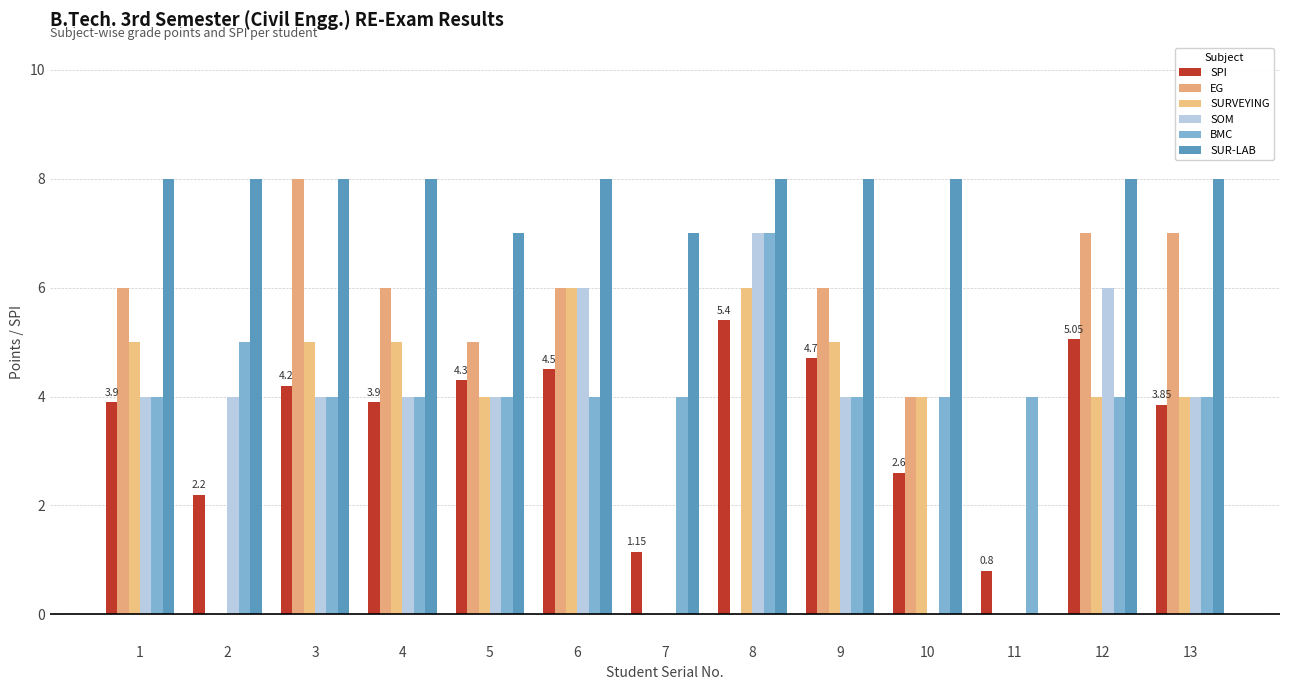

Reading left to right, list all the values displayed in this chart.

SPI: 3.9	2.2	4.2	3.9	4.3	4.5	1.1	5.4	4.7	2.6	0.8	5.0	3.9
EG: 6.0	0.0	8.0	6.0	5.0	6.0	0.0	0.0	6.0	4.0	0.0	7.0	7.0
SURVEYING: 5.0	0.0	5.0	5.0	4.0	6.0	0.0	6.0	5.0	4.0	0.0	4.0	4.0
SOM: 4.0	4.0	4.0	4.0	4.0	6.0	0.0	7.0	4.0	0.0	0.0	6.0	4.0
BMC: 4.0	5.0	4.0	4.0	4.0	4.0	4.0	7.0	4.0	4.0	4.0	4.0	4.0
SUR-LAB: 8.0	8.0	8.0	8.0	7.0	8.0	7.0	8.0	8.0	8.0	0.0	8.0	8.0